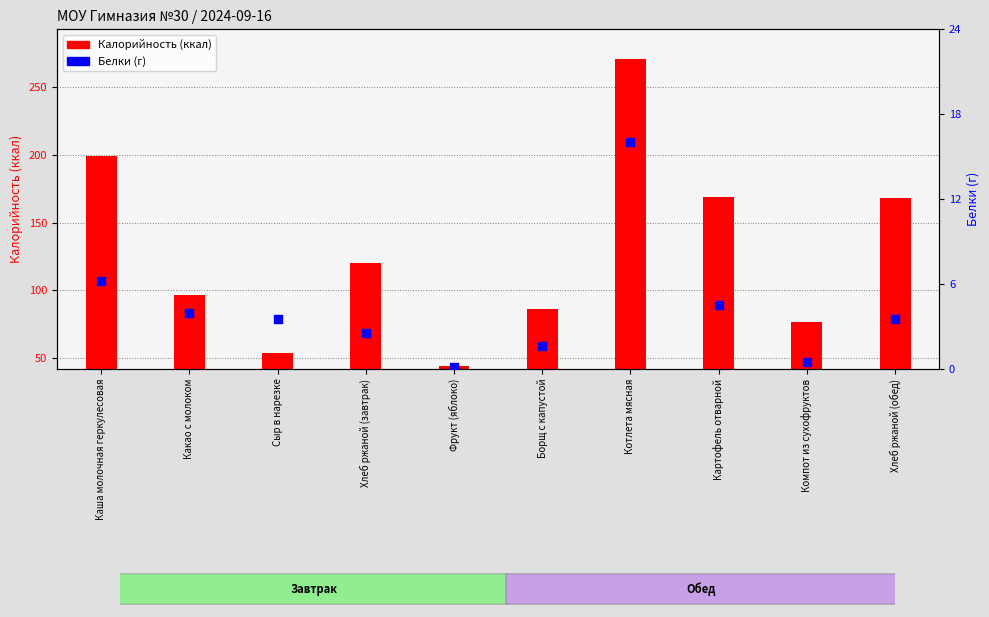

Between Картофель отварной and Хлеб ржаной (завтрак), which is larger?

Картофель отварной